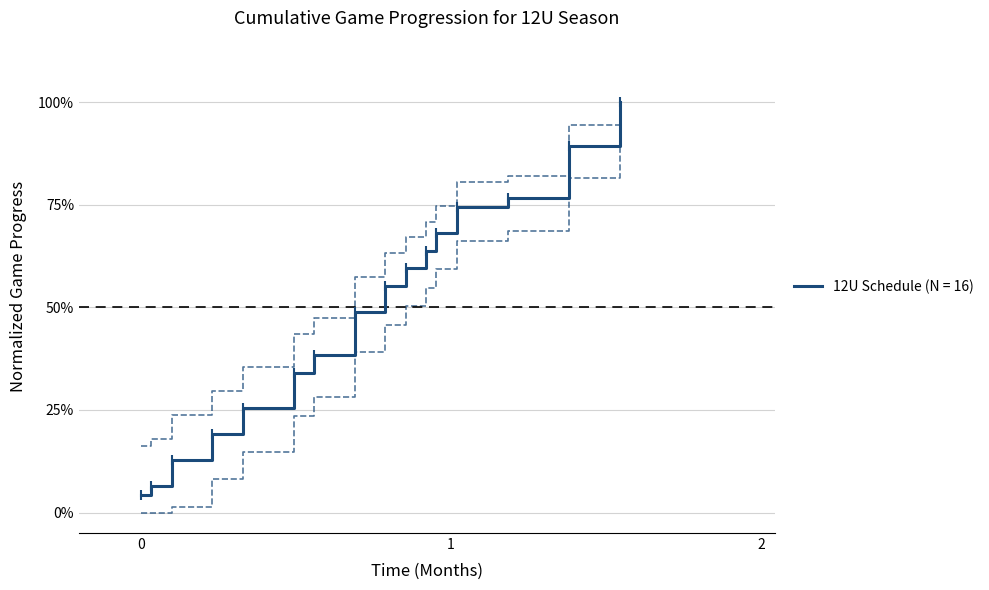

How many distinct data groups are displayed?

1